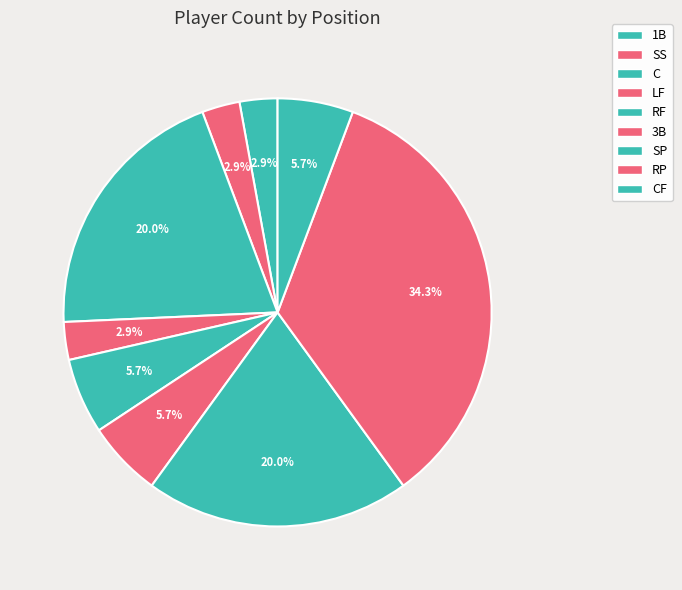

To the nearest percent, what portion does 1B represent?

3%